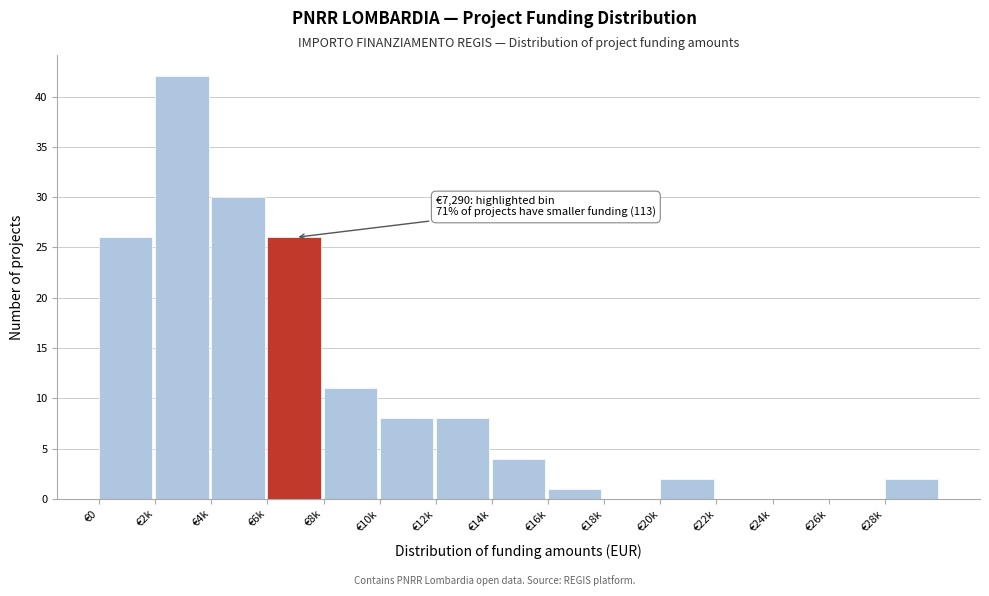

Reading left to right, list all the values displayed in this chart.

€0=26	€2k=42	€4k=30	€6k=26	€8k=11	€10k=8	€12k=8	€14k=4	€16k=1	€18k=0	€20k=2	€22k=0	€24k=0	€26k=0	€28k=2